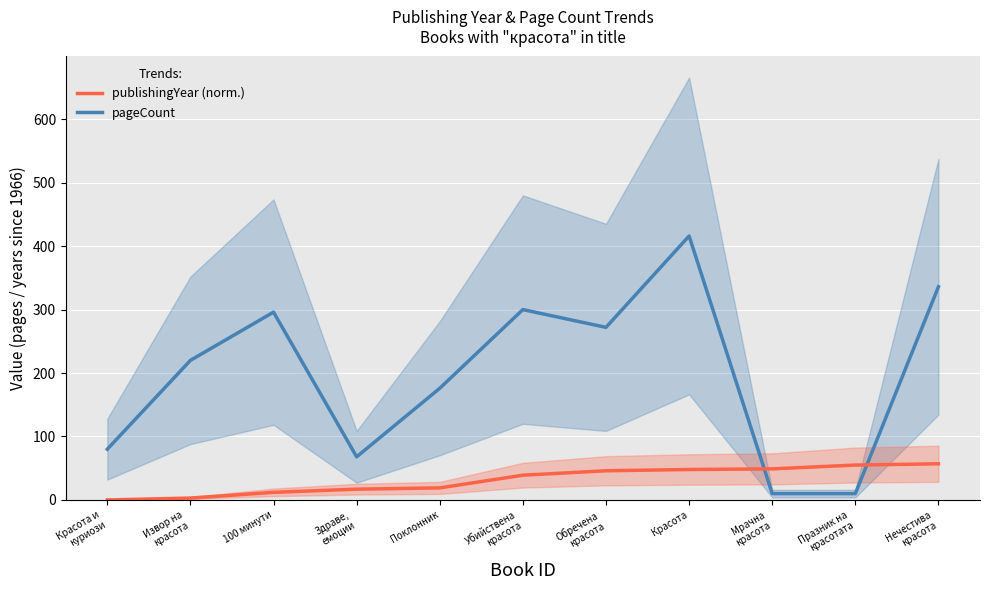

Which has a higher value, Красота и
куриози or 100 минути?

100 минути